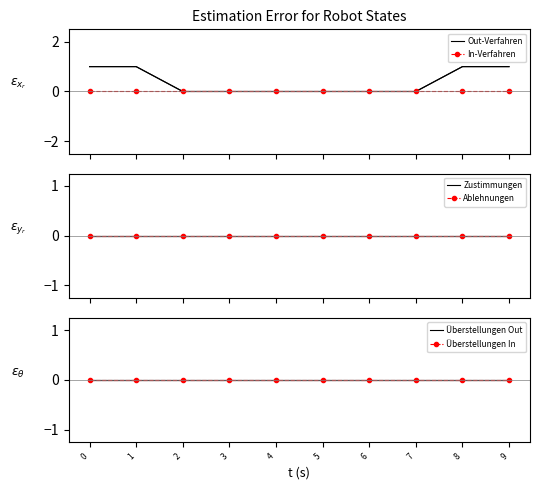

Between 4 and 7, which is larger?

4